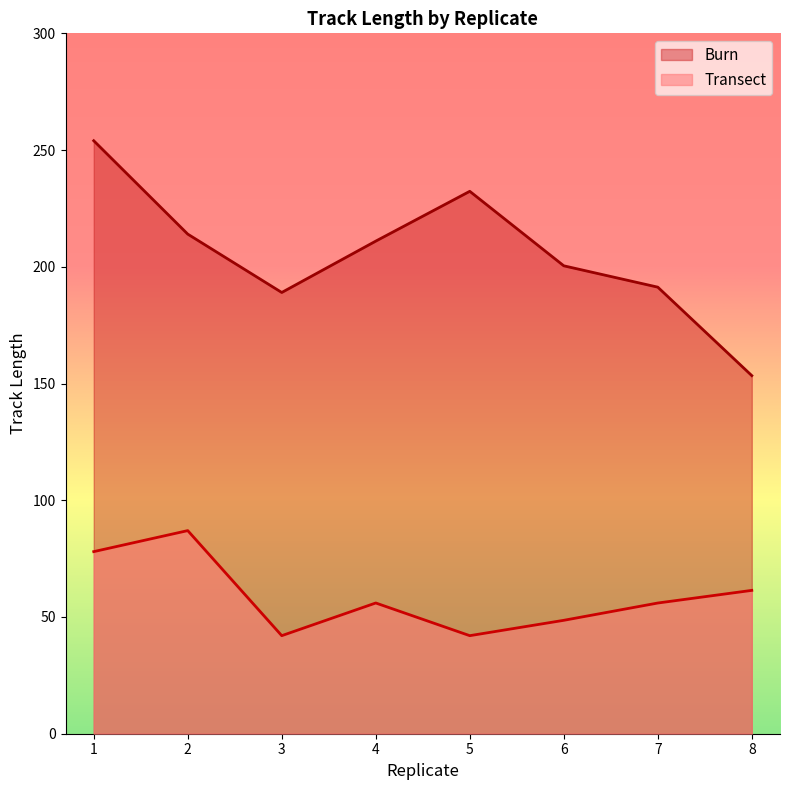

At which category is the sum across all series the highest?

1